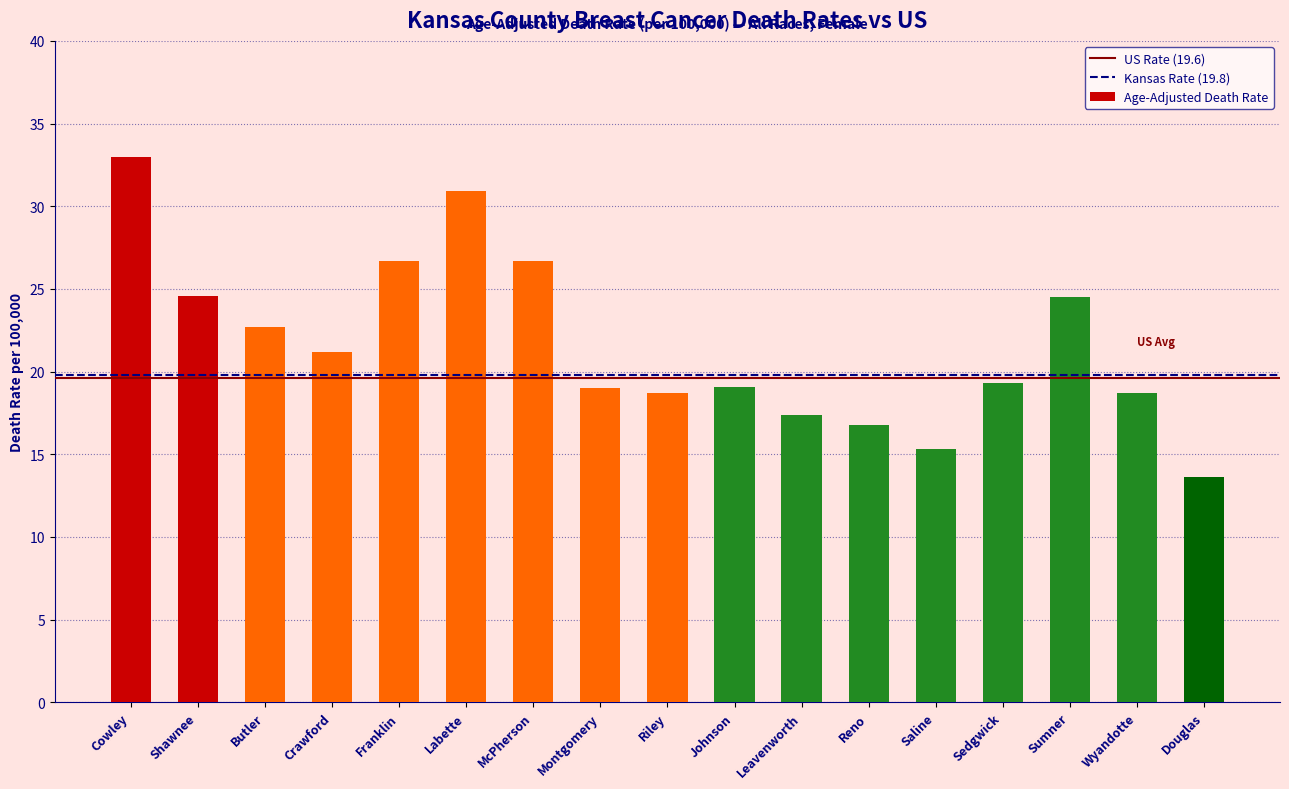

Approximately how many times larger is the value at Leavenworth compared to Crawford?

0.8